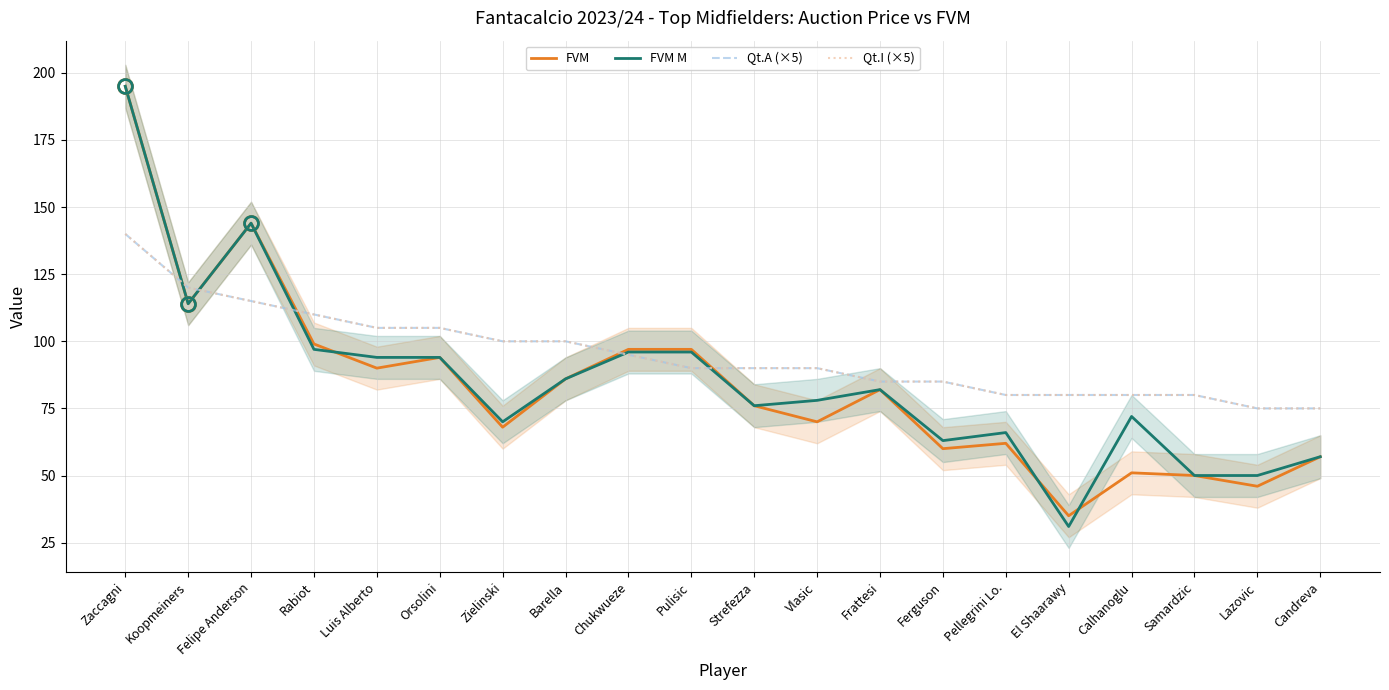

Between which two adjacent categories do FVM M and FVM first intersect?

Rabiot and Luis Alberto